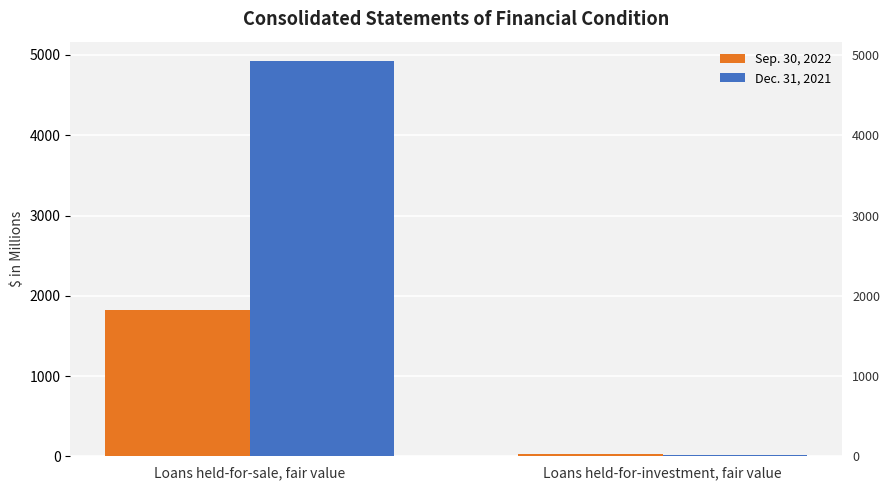

Which series has the widest spread of values?

Dec. 31, 2021